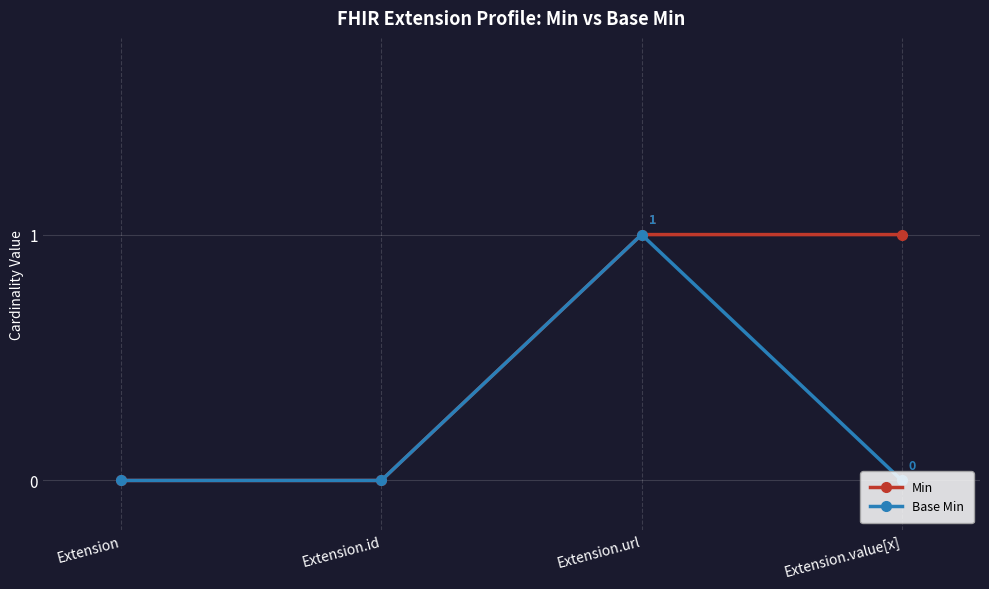

What is the label of the 3rd point from the right?

Extension.id